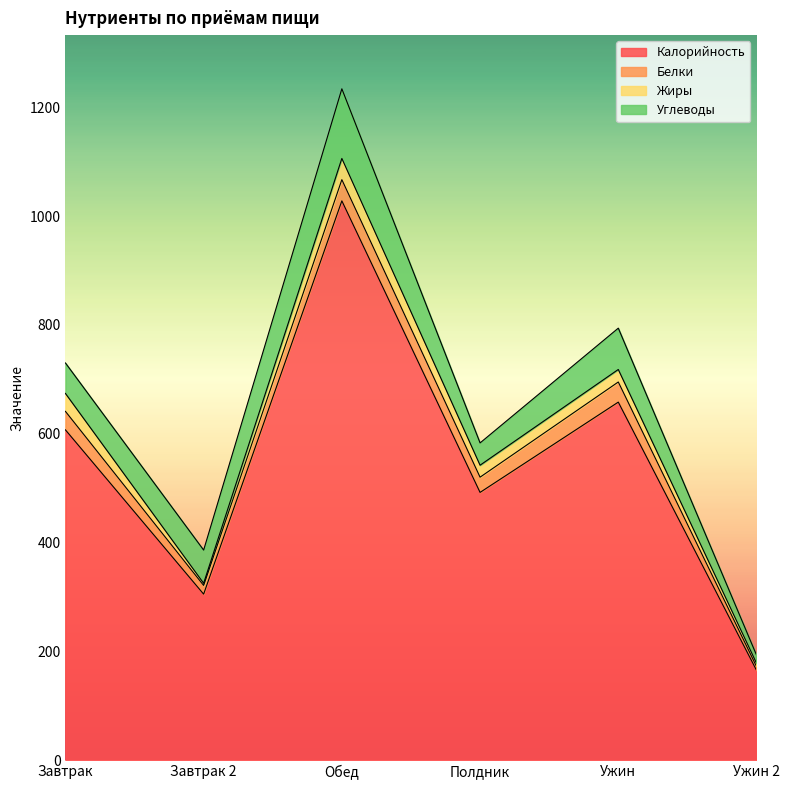

Where is the first local maximum for Углеводы?

Обед